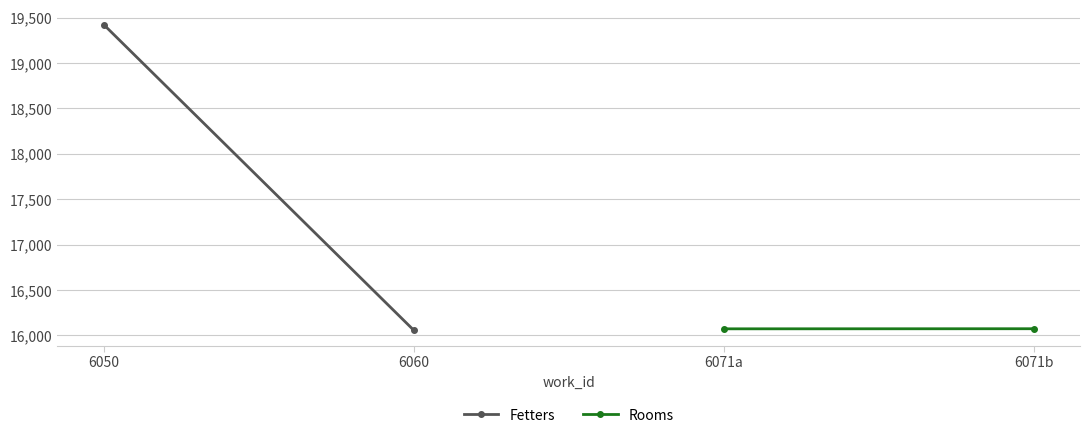

What is the sum of all Rooms values?

32147